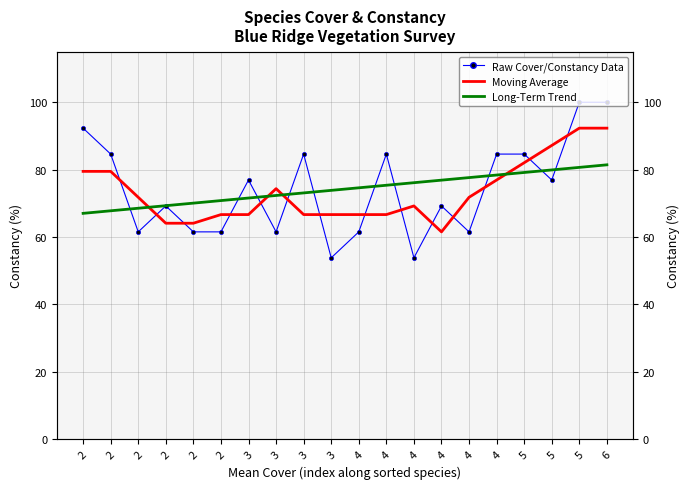

Rank the categories by Long-Term Trend value from lowest to highest.

2, 2, 2, 2, 2, 2, 3, 3, 3, 3, 4, 4, 4, 4, 4, 4, 5, 5, 5, 6